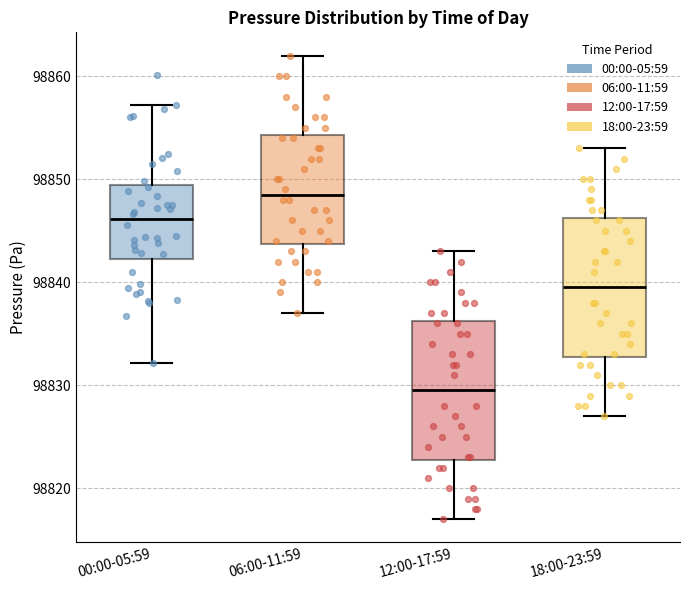

Where is the lower edge of the box for 18:00-23:59 on the y-axis? The values are not printed on the chart, so give them approximately, as read against the axis.

98833